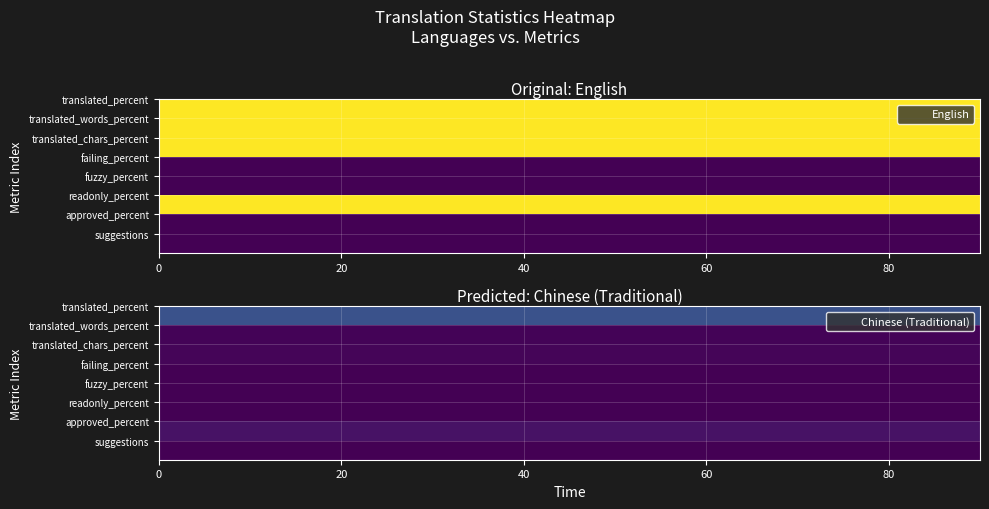

Which series has the largest total across all categories?

English